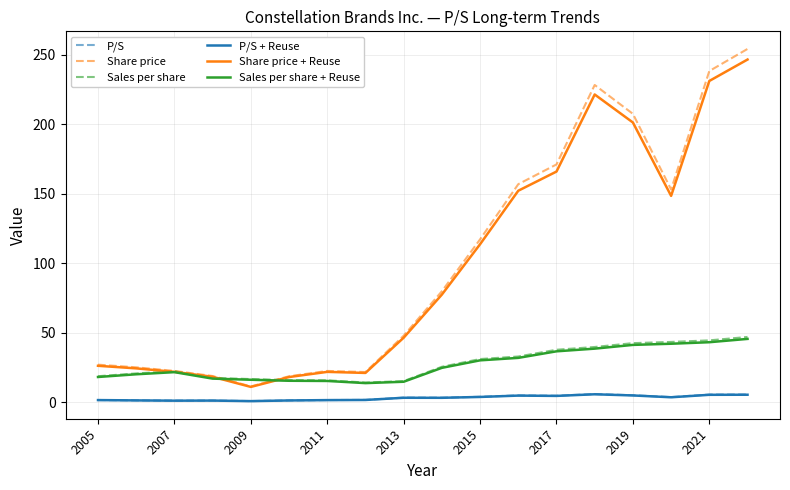

What is the difference between the maximum and minimum values in the Share price + Reuse series?

235.7